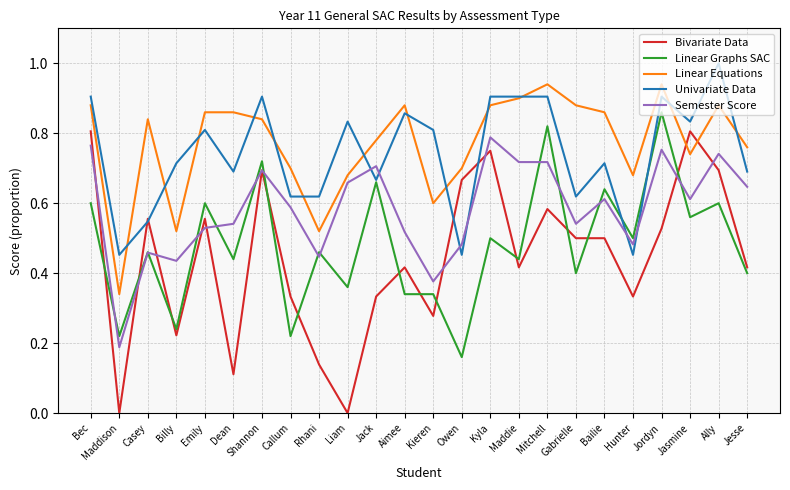

The Semester Score series shows 1.0 at Shannon. True or false?

False